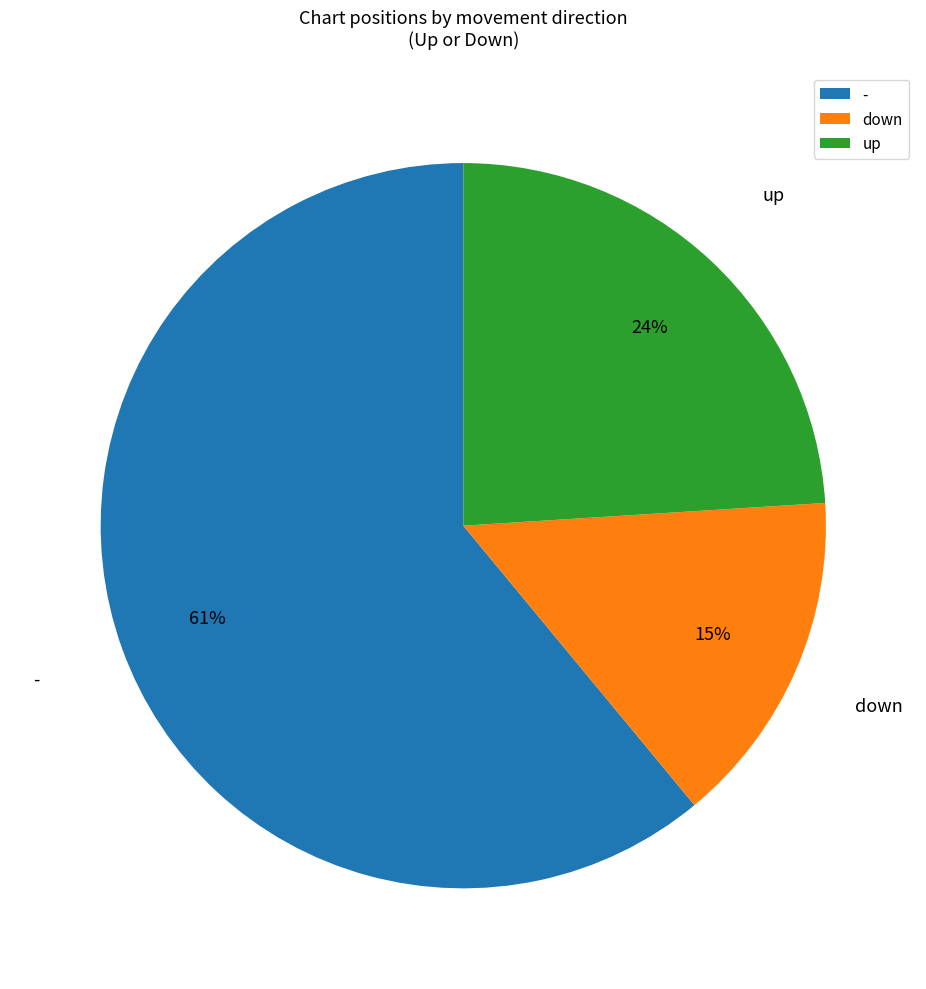

To the nearest percent, what is the average slice percentage?

33%